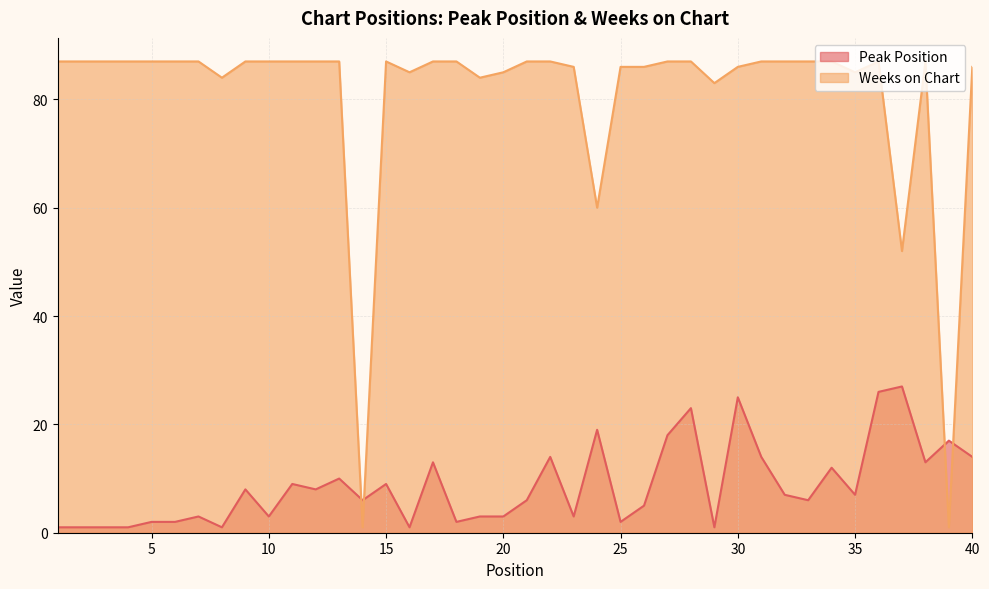

After their last crossing, which series has the higher values: Peak Position or Weeks on Chart?

Weeks on Chart